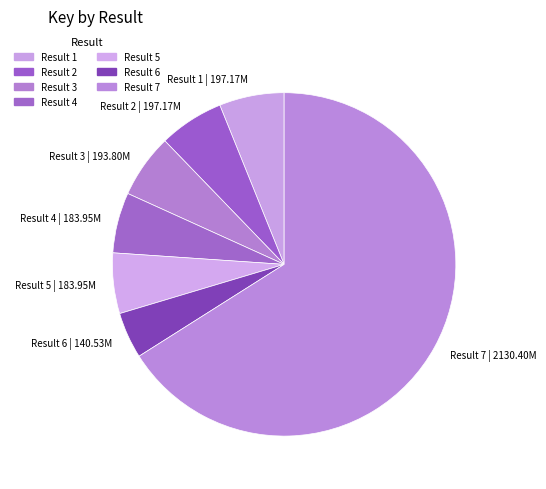

Combined, do Result 1 | 197.17M and Result 5 | 183.95M account for over 50%?

No